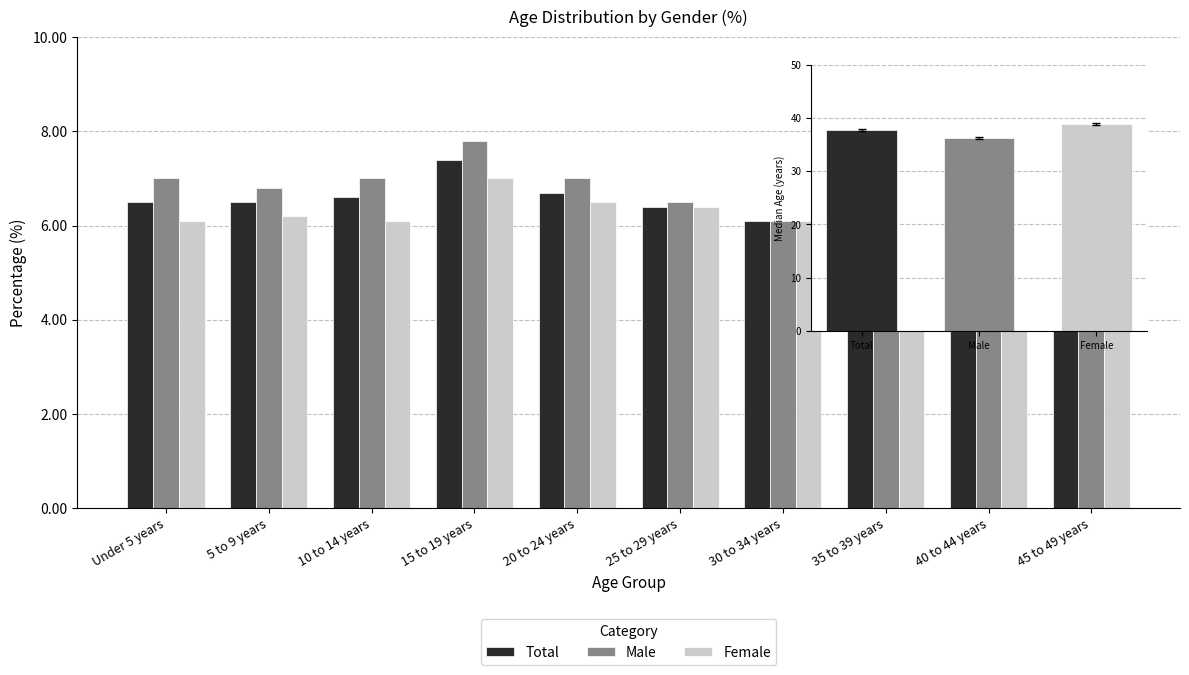

How many distinct data groups are displayed?

3